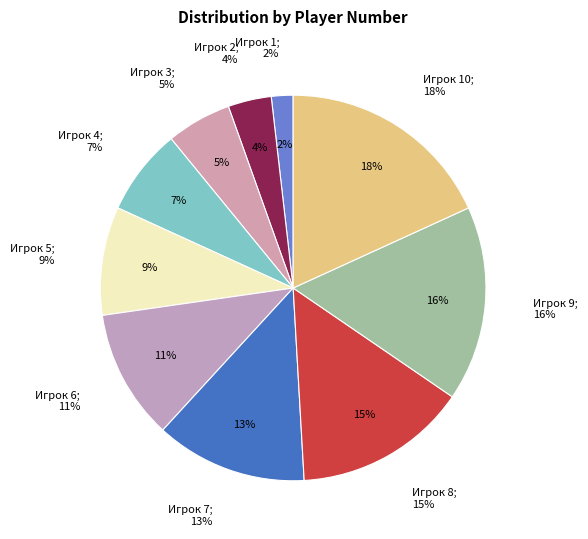

What is the total percentage of Игрок 4 and Игрок 5?

16.4%